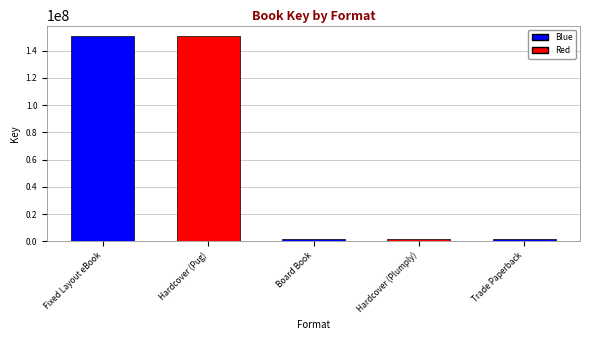

Reading left to right, extract all data points from this chart.

150791524	150791524	1786100	1786100	1786100